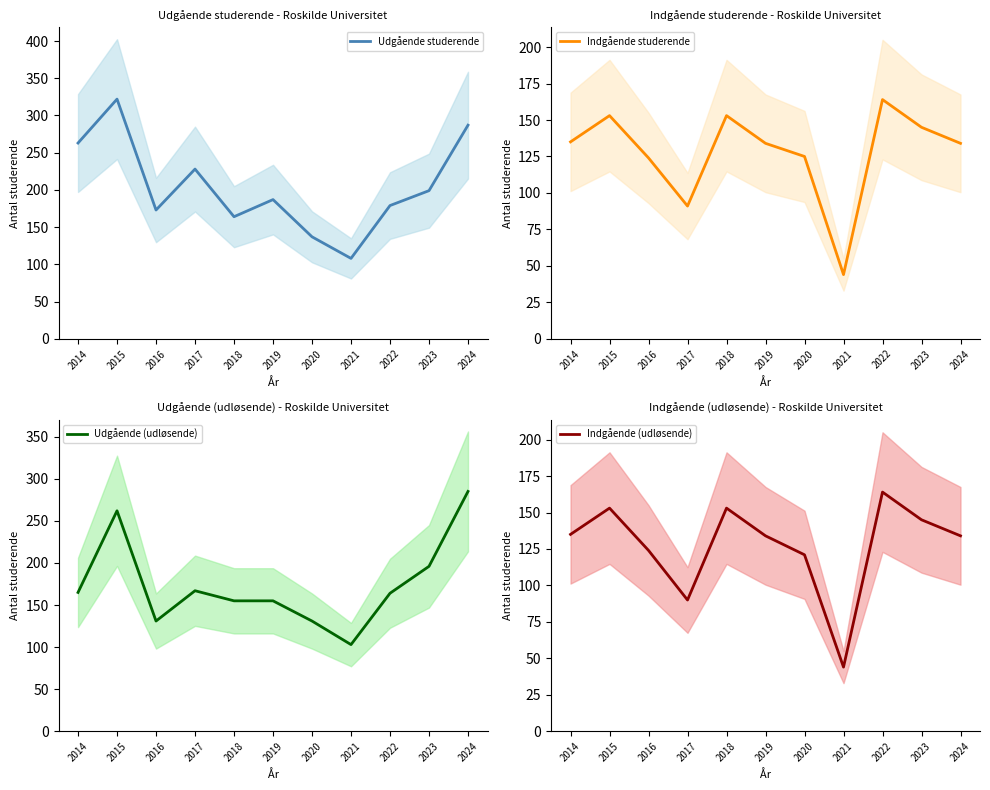

List the labels in order of Udgående (udløsende) value, largest first.

2024, 2015, 2023, 2017, 2014, 2022, 2018, 2019, 2016, 2020, 2021